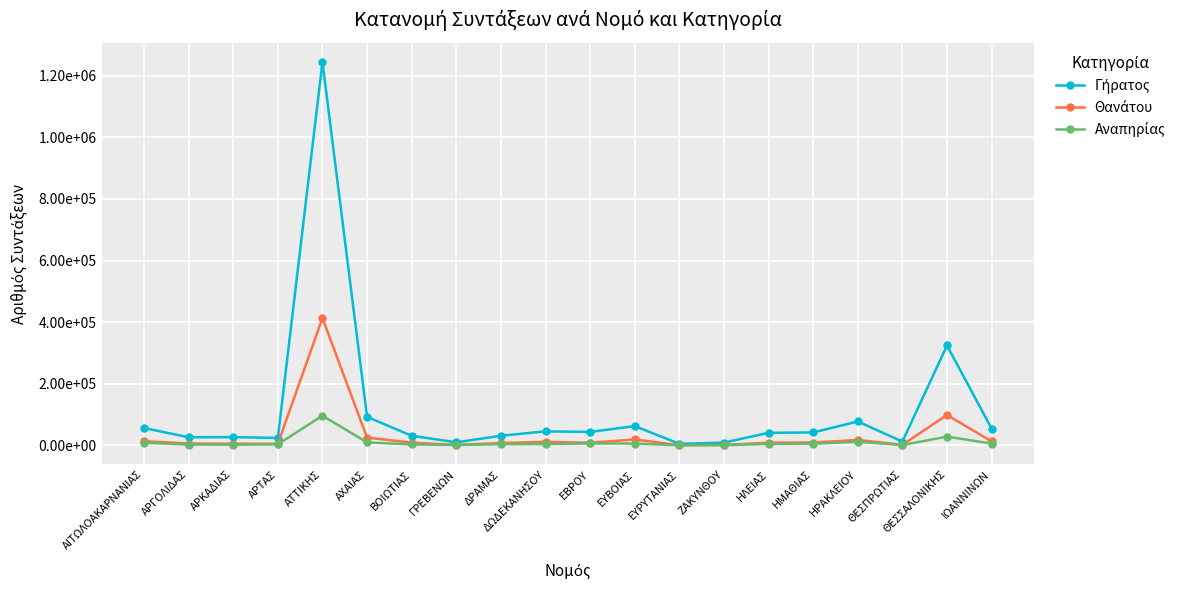

Which series has the widest spread of values?

Γήρατος